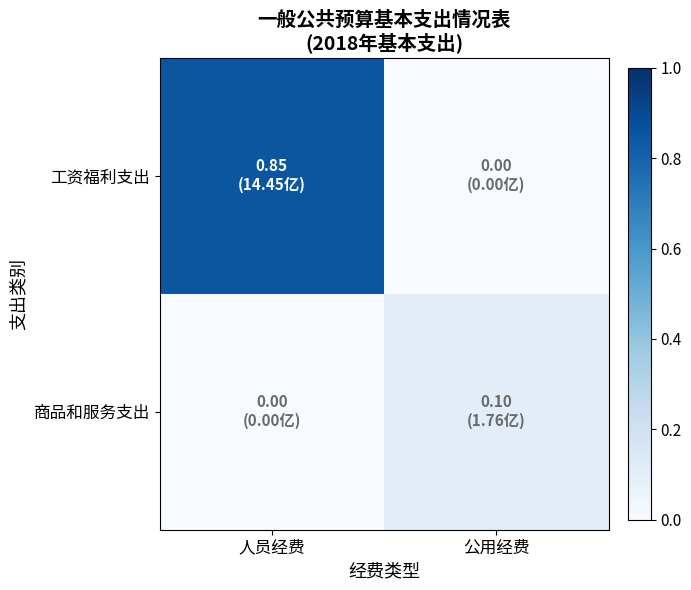

Reading right to left, transcribe all the data shown in this chart.

工资福利支出: 公用经费=0.0	人员经费=0.9
商品和服务支出: 公用经费=0.1	人员经费=0.0